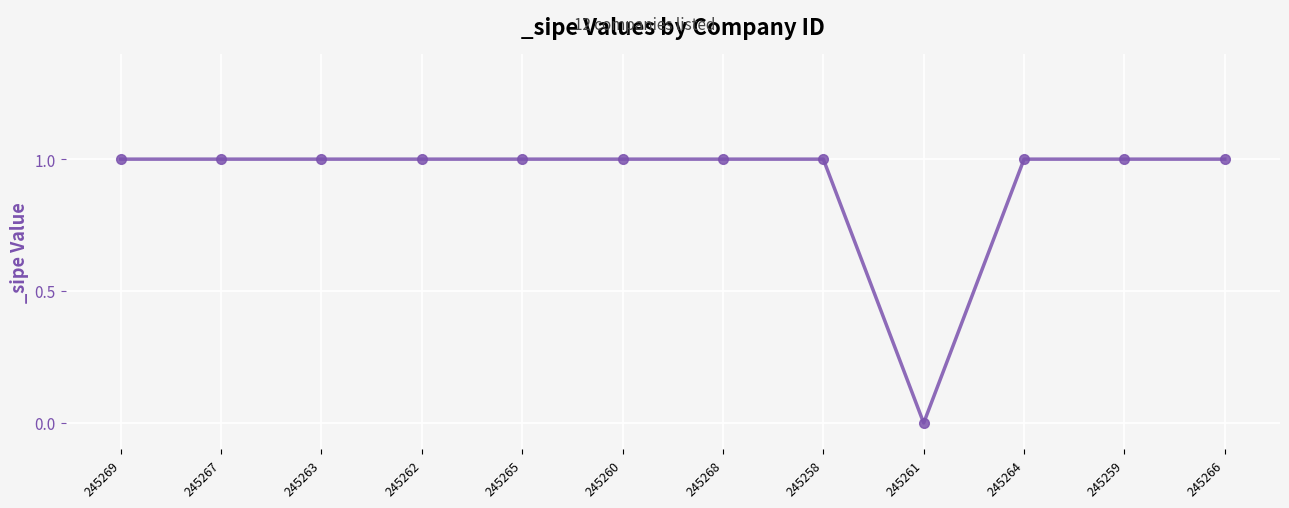

Reading left to right, what are all the values shown in this chart?

1	1	1	1	1	1	1	1	0	1	1	1